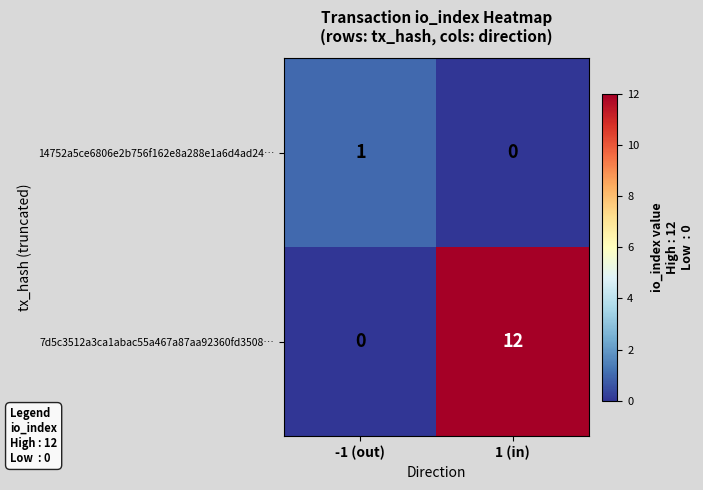

At which label does 14752a5ce6806e2b756f162e8a288e1a6d4ad24… reach its minimum?

1 (in)